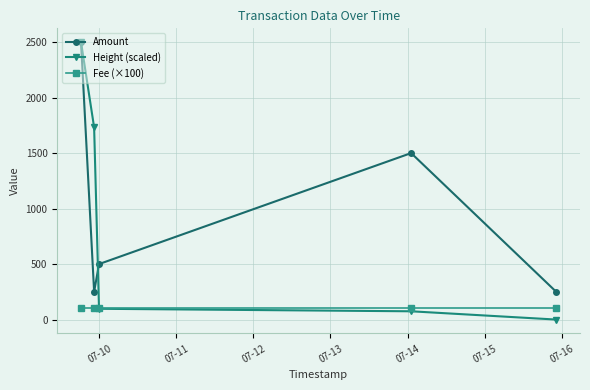

What is the difference between the maximum and minimum values in the Height (scaled) series?

2499.0